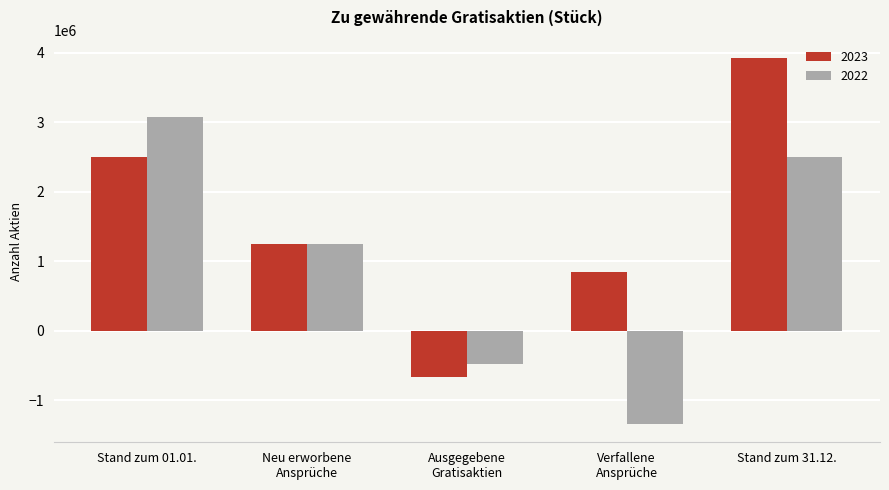

What value does the 2023 series have at Neu erworbene
Ansprüche, to the nearest 10?

1239700